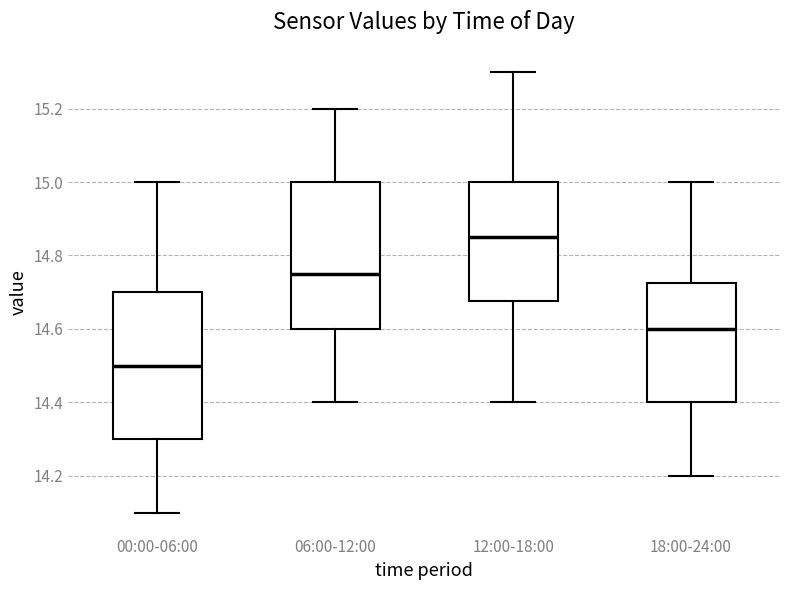

Reading left to right, read every box against the y-axis: the position of its median line, the range the box covers, and the ends of its whiskers. The values are not printed on the chart, so give them approximately, as read against the axis.

00:00-06:00: median 14.50, box 14.30 to 14.70, whiskers 14.10 to 15.00
06:00-12:00: median 14.76, box 14.60 to 15.00, whiskers 14.40 to 15.20
12:00-18:00: median 14.86, box 14.68 to 15.00, whiskers 14.40 to 15.30
18:00-24:00: median 14.60, box 14.40 to 14.72, whiskers 14.20 to 15.00